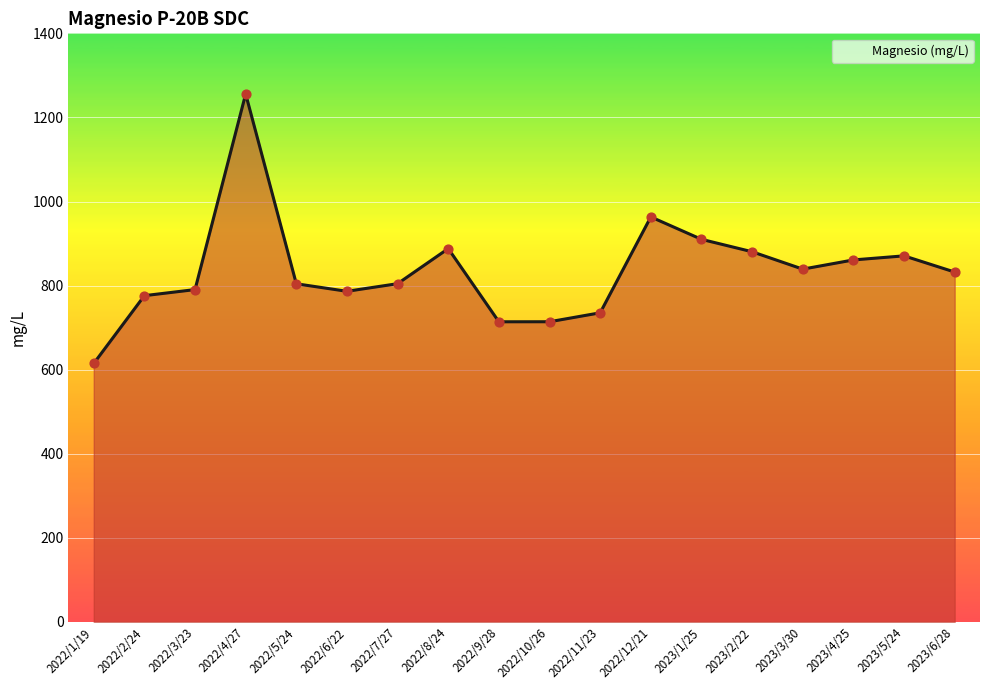

Which has a higher value, 2022/10/26 or 2023/1/25?

2023/1/25